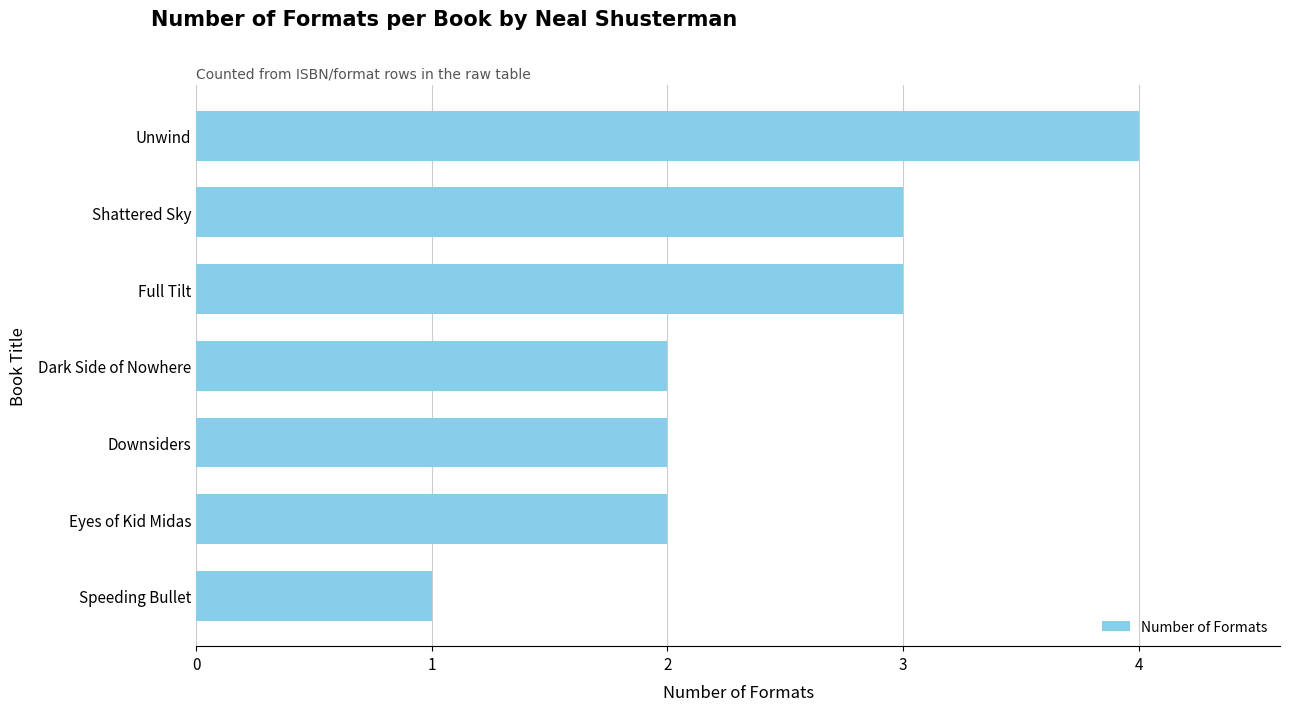

What is the label of the 4th bar from the bottom?

Dark Side of Nowhere